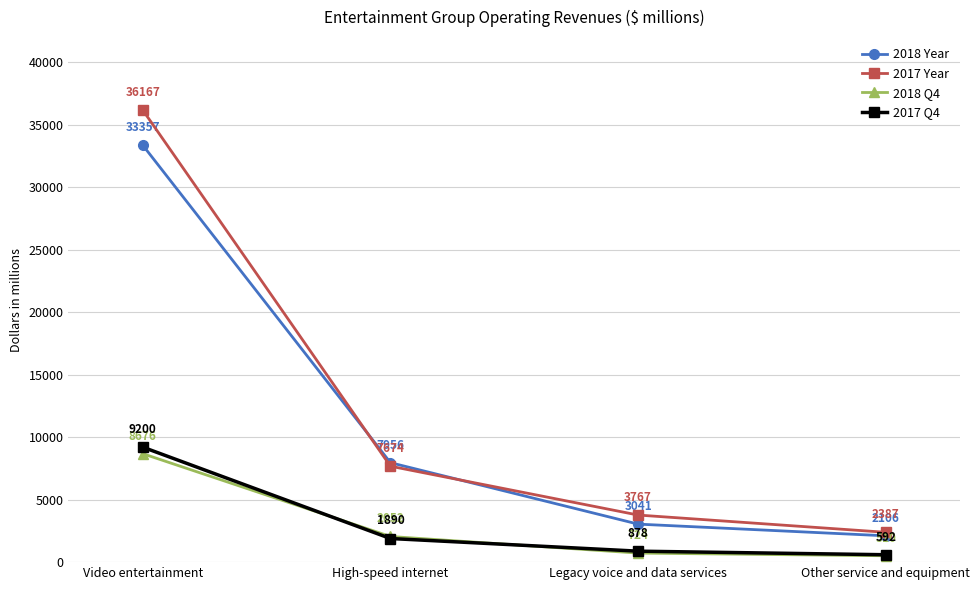

Rank the series at Legacy voice and data services from lowest to highest value.

2018 Q4, 2017 Q4, 2018 Year, 2017 Year